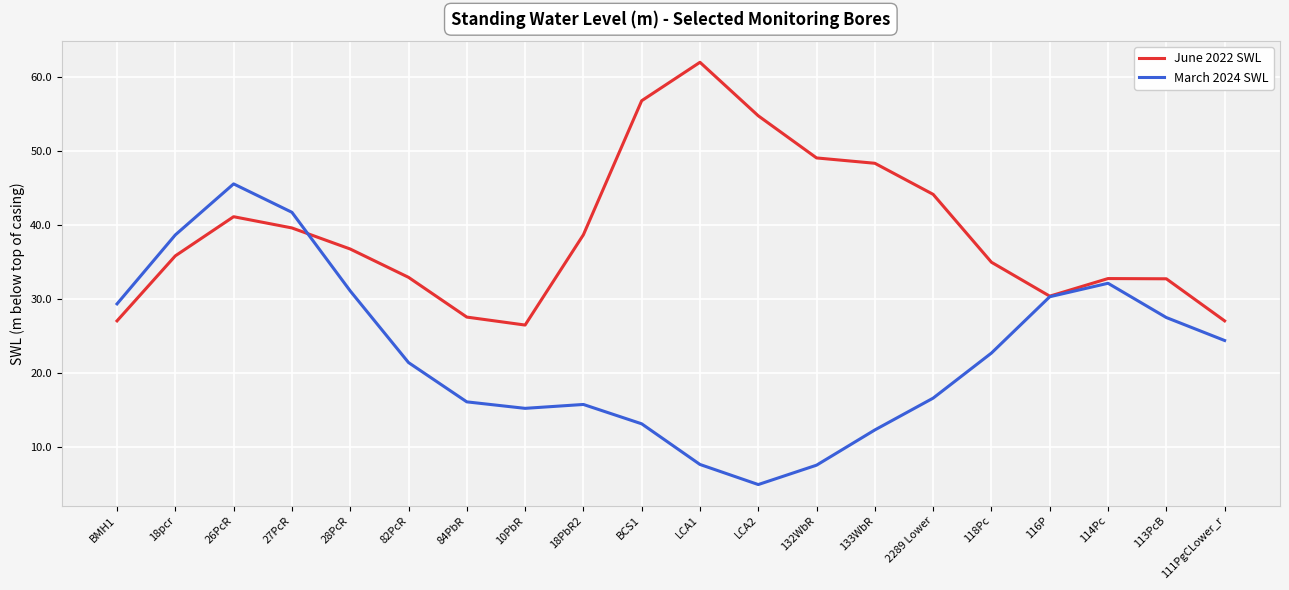

Is it true that June 2022 SWL equals 56.8 at BCS1?

True